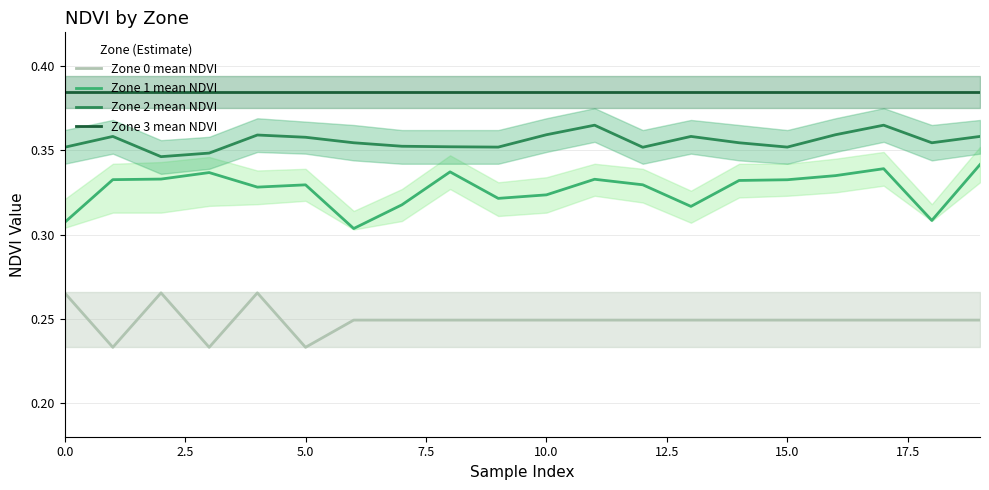

At which category is the sum across all series the highest?

17